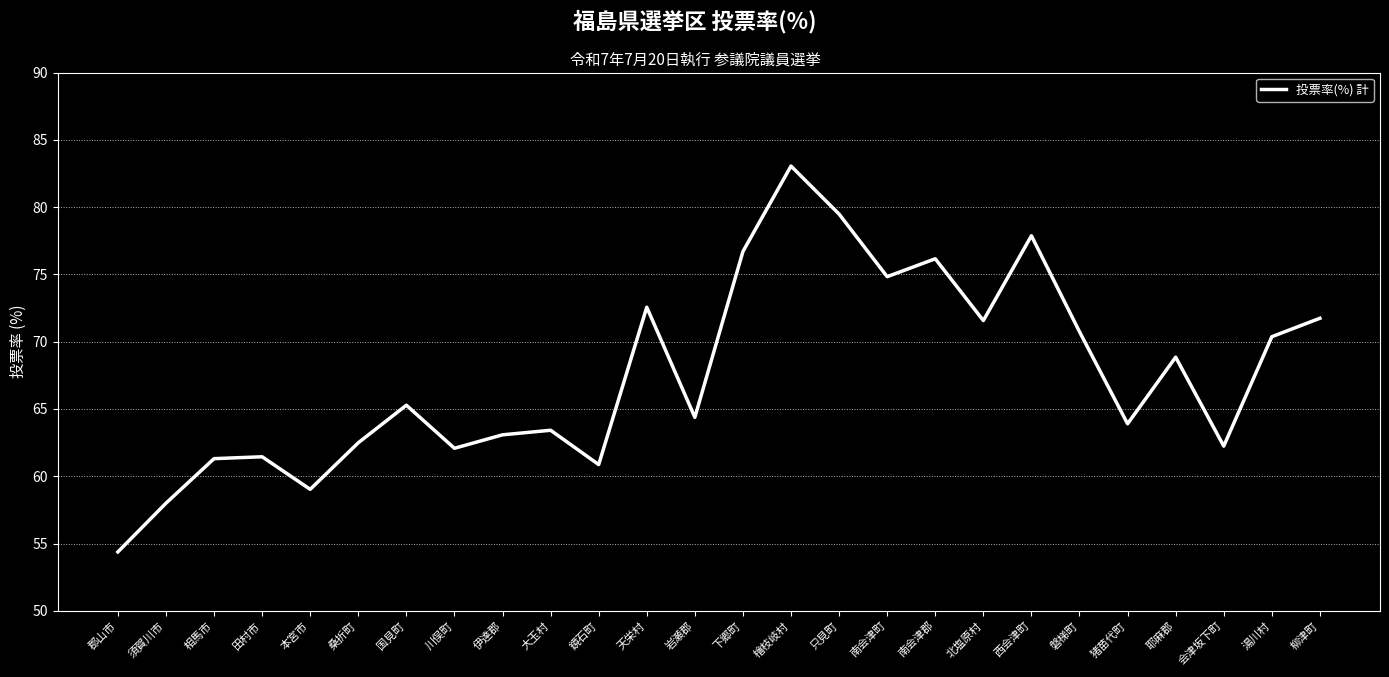

Is it true that the value at 檜枝岐村 is 116.1?

False